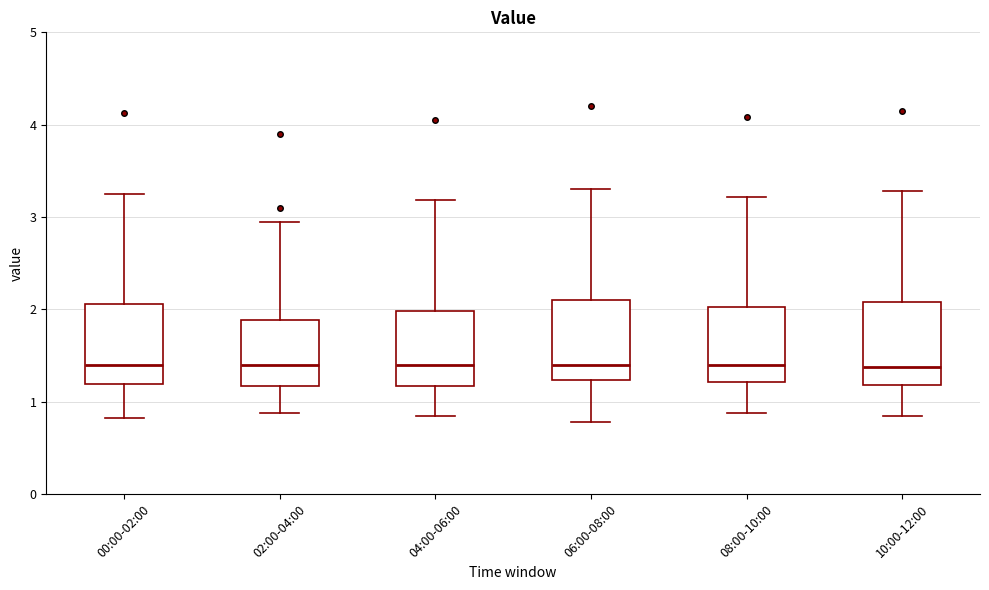

Reading left to right, read every box against the y-axis: the position of its median line, the range the box covers, and the ends of its whiskers. The values are not printed on the chart, so give them approximately, as read against the axis.

00:00-02:00: median 1.4, box 1.2 to 2.1, whiskers 0.8 to 3.3
02:00-04:00: median 1.4, box 1.2 to 1.9, whiskers 0.9 to 3.0
04:00-06:00: median 1.4, box 1.2 to 2.0, whiskers 0.9 to 3.2
06:00-08:00: median 1.4, box 1.2 to 2.1, whiskers 0.8 to 3.3
08:00-10:00: median 1.4, box 1.2 to 2.0, whiskers 0.9 to 3.2
10:00-12:00: median 1.4, box 1.2 to 2.1, whiskers 0.8 to 3.3